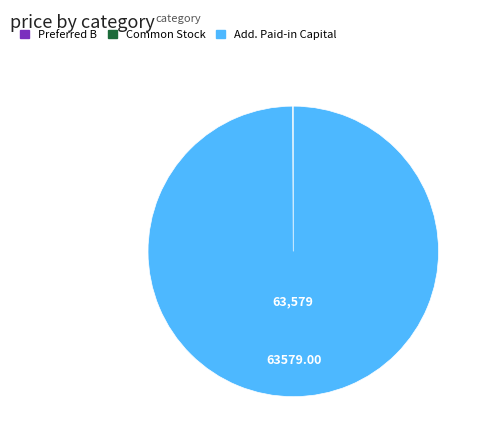

Does any single category account for the majority?

Yes